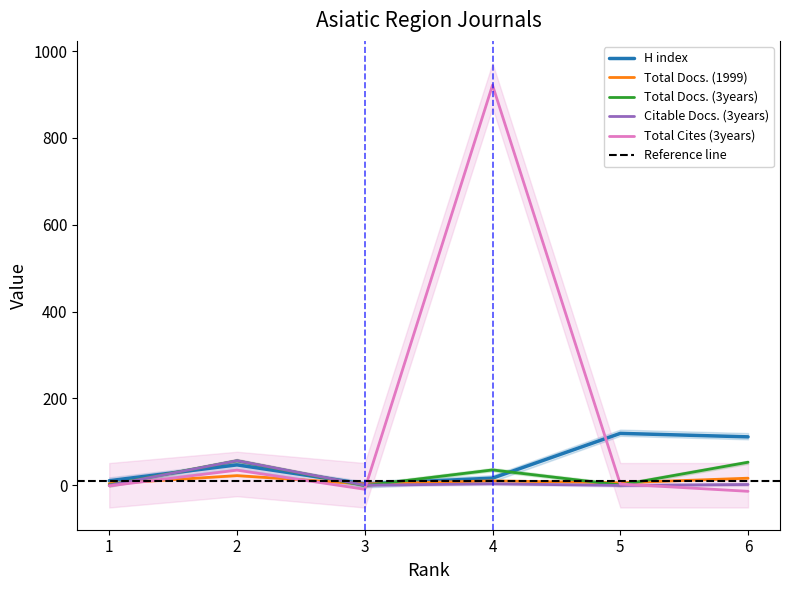

True or false: Total Docs. (1999) has more than 1 points higher than both neighbors.

True